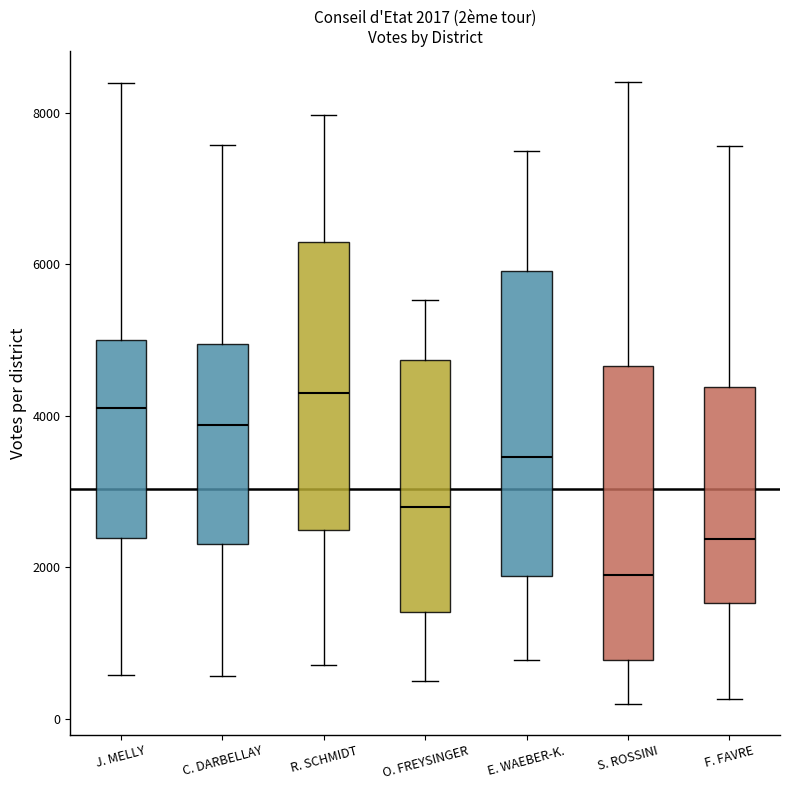

Which box has the highest median line?

R. SCHMIDT